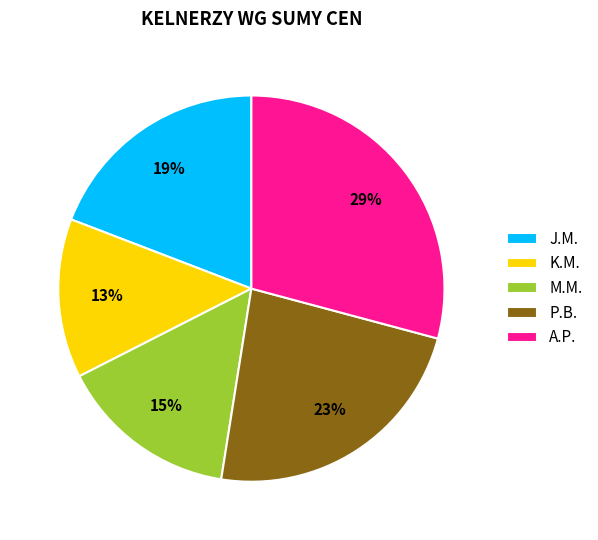

How many segments does this pie chart have?

5